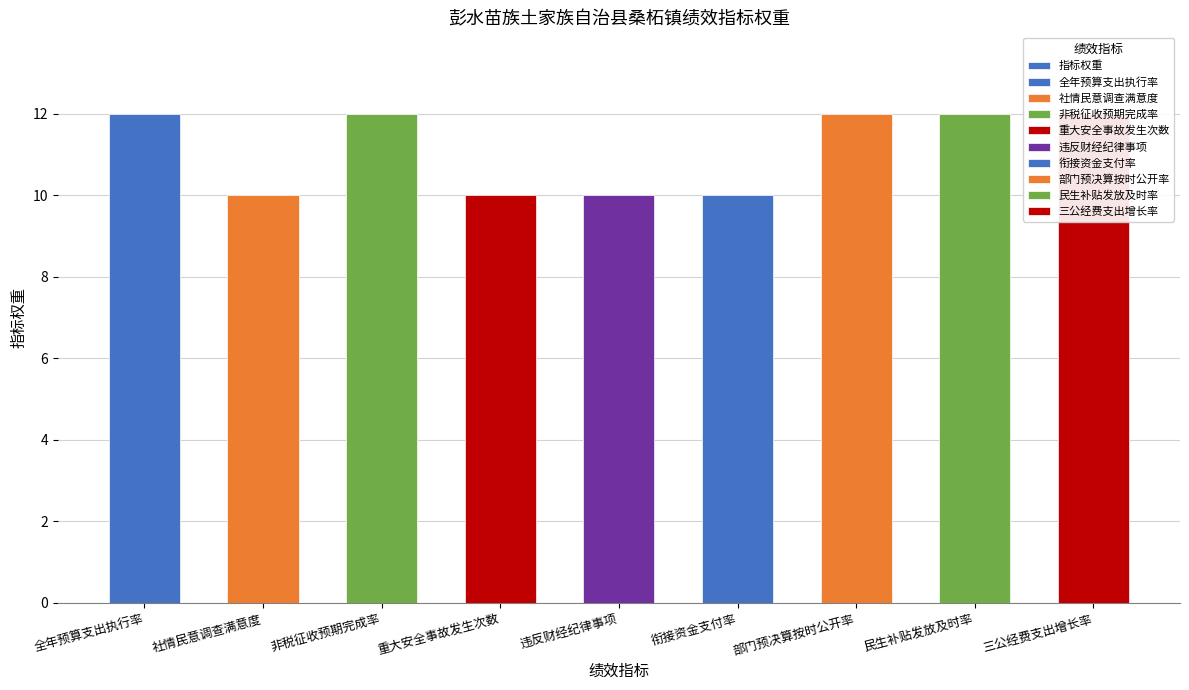

What is the greatest value displayed?

12